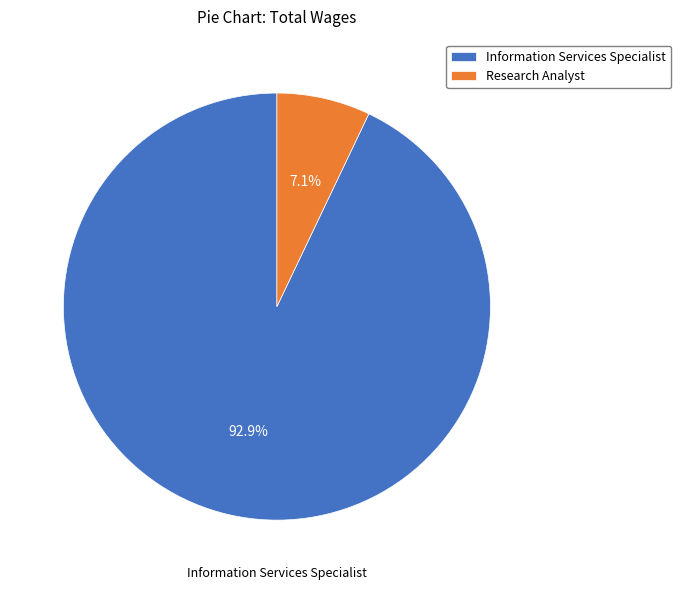

Rank the categories by value from highest to lowest.

Information Services Specialist, Research Analyst